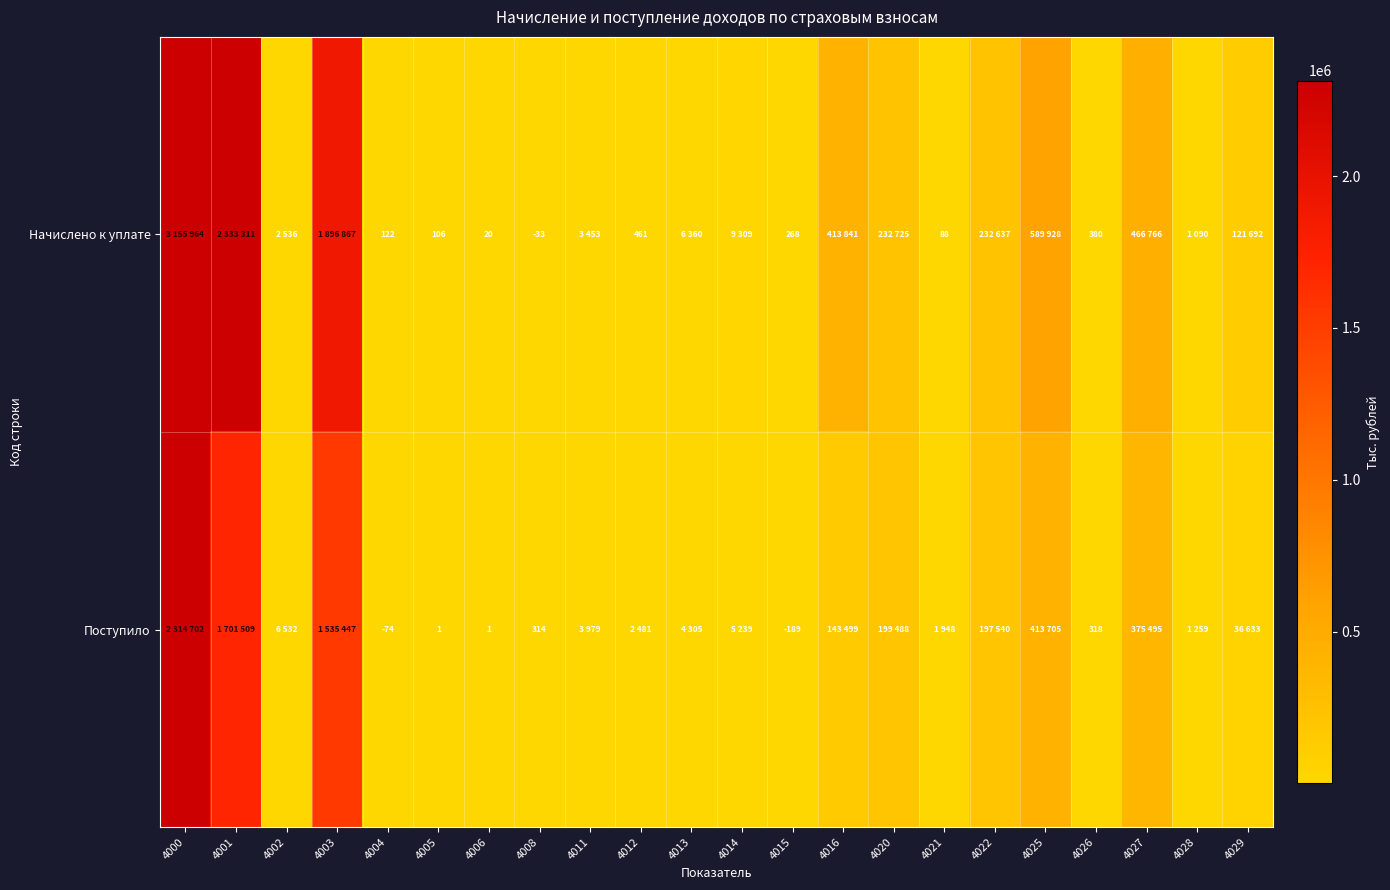

What is the spread (max minus min) of values at 4004?

196